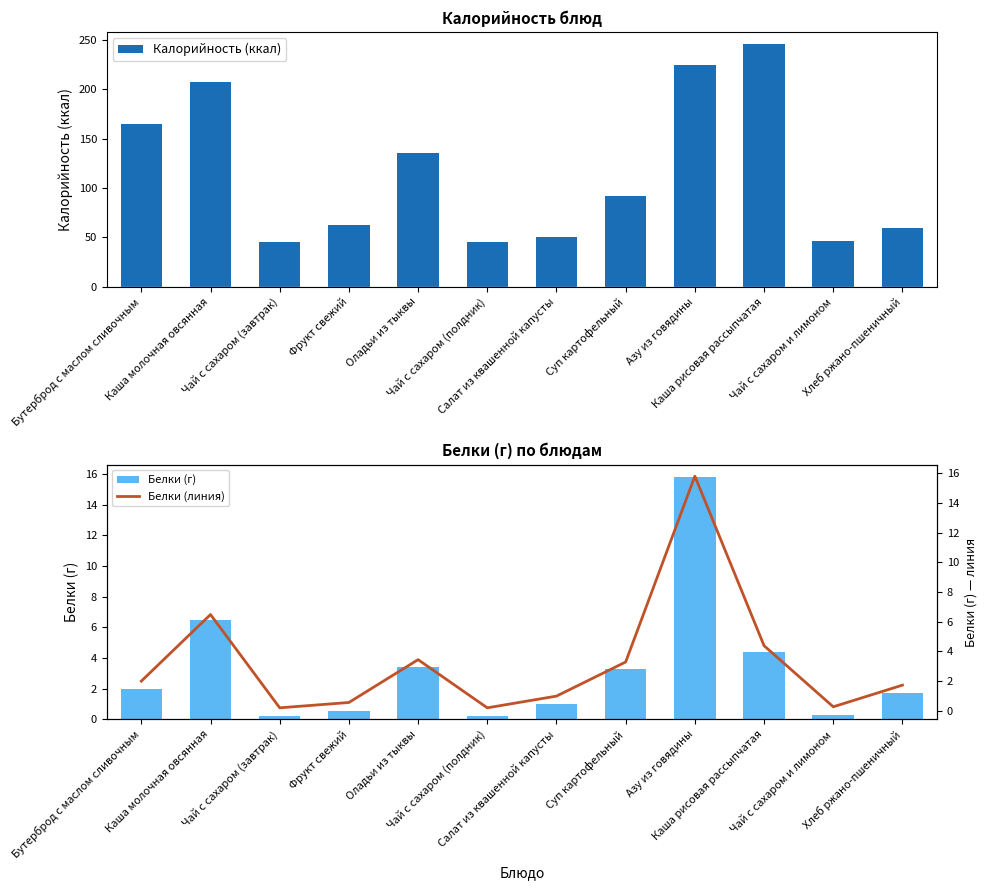

The Белки (г) series shows 6.5 at Каша молочная овсянная. True or false?

True